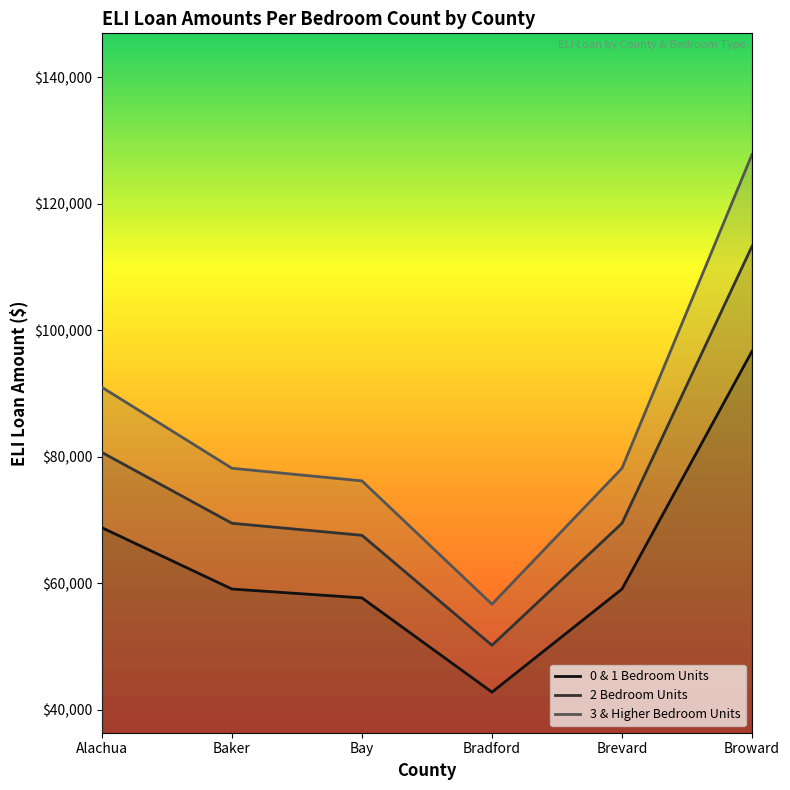

Does the chart display data point markers on the line(s)?

No